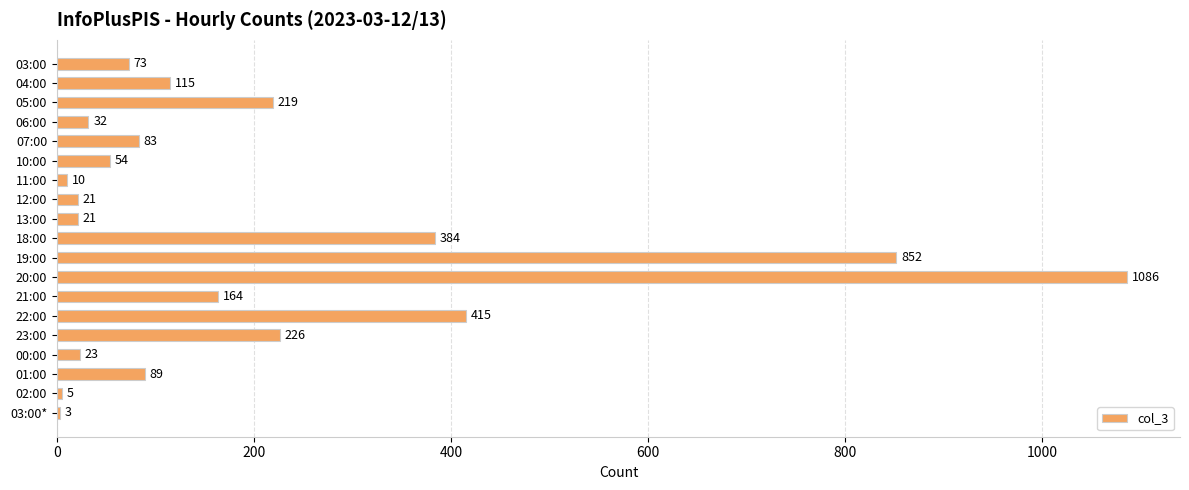

What is the change in value from 07:00 to 10:00?

-29